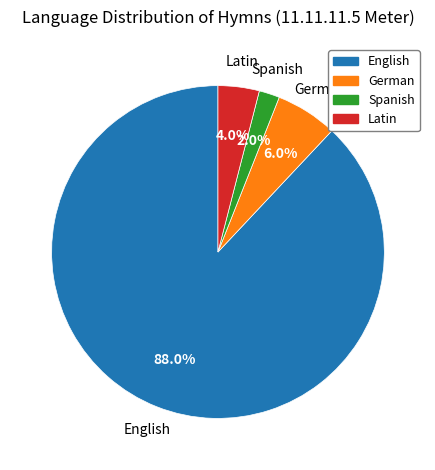

Is it true that Spanish is 2% of the pie?

True